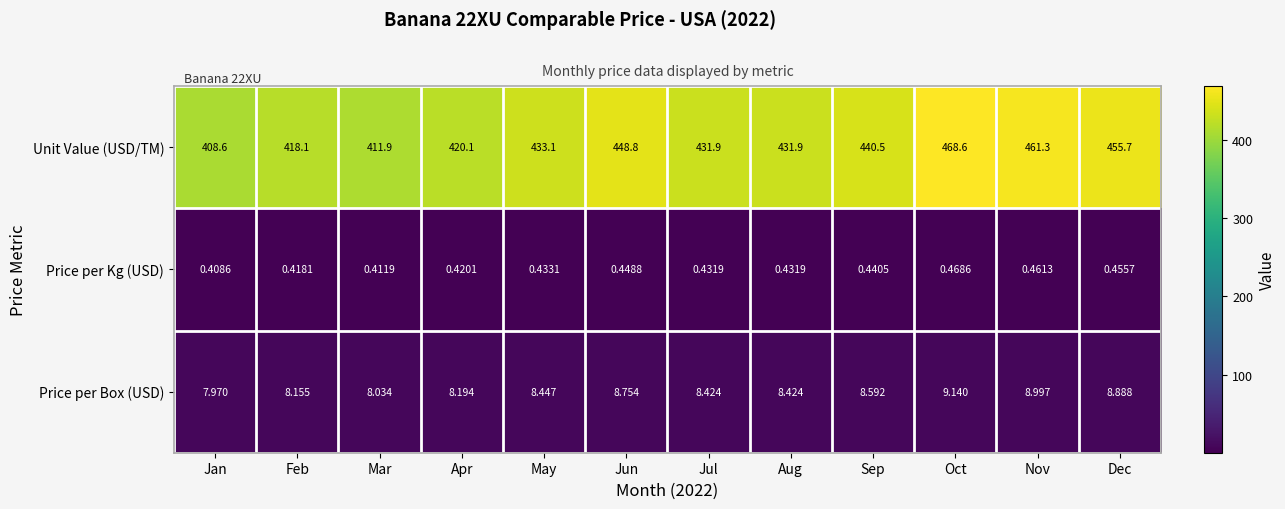

Which category has the highest value in the Price per Kg (USD) series?

Oct